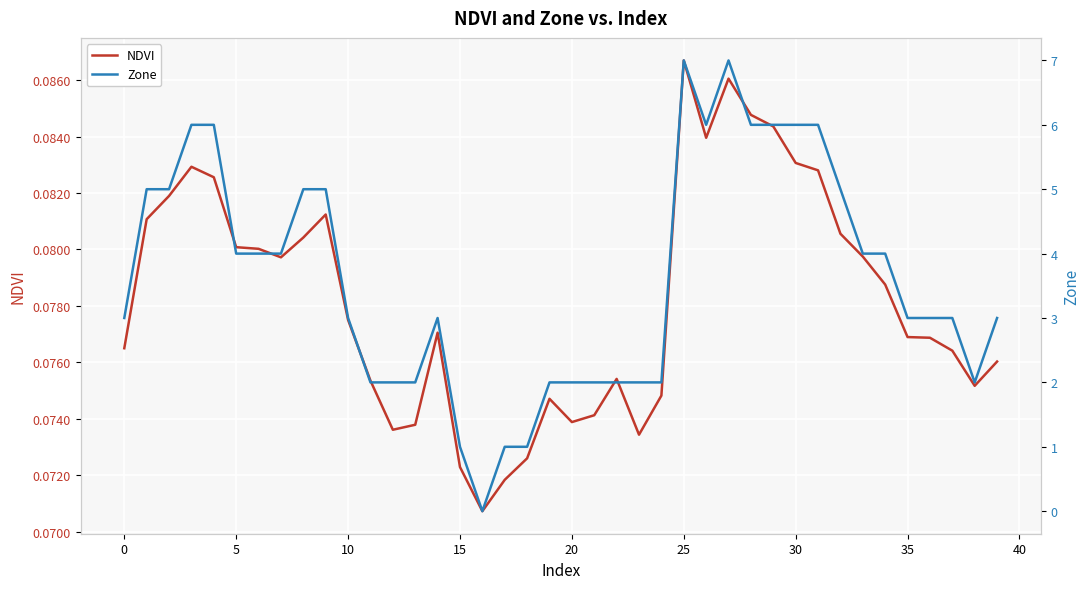

The NDVI series shows 0.0 at 30. True or false?

False